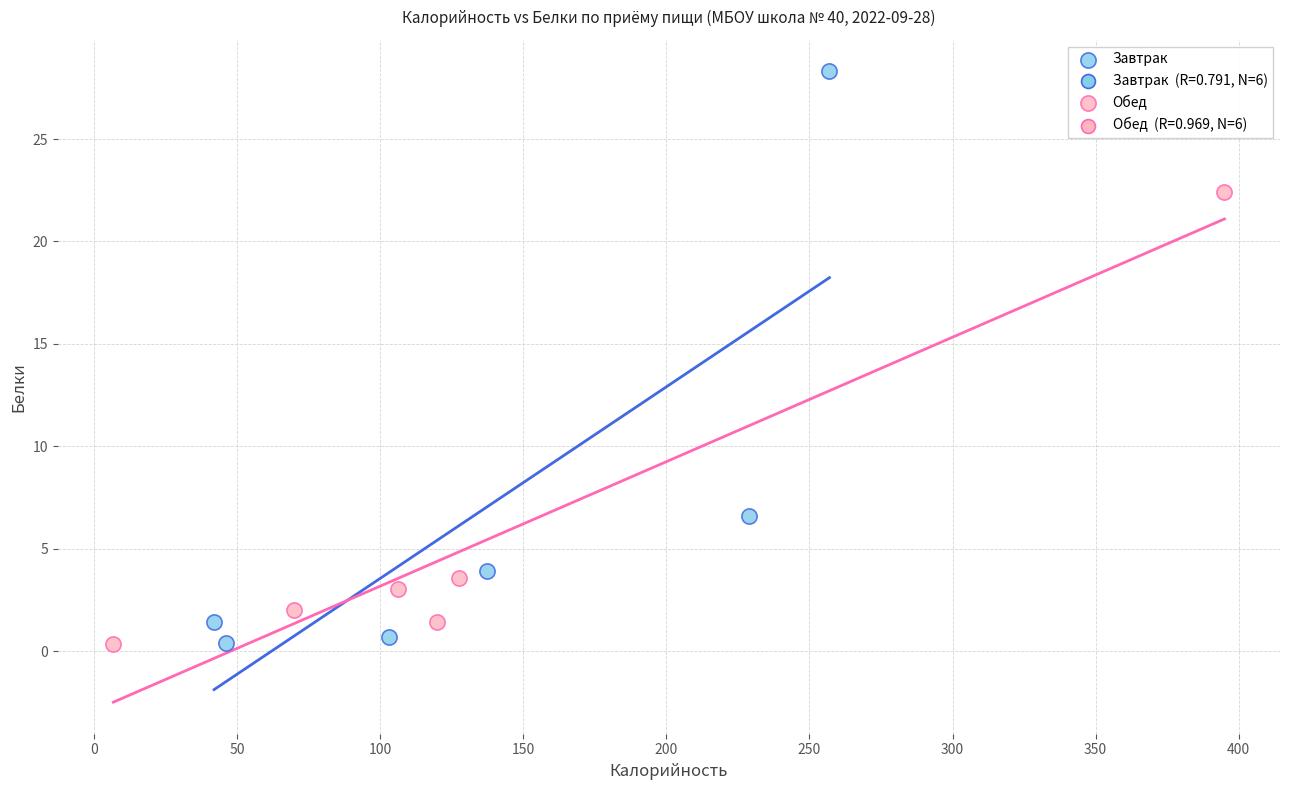

Which series contains the highest Y value?

Завтрак